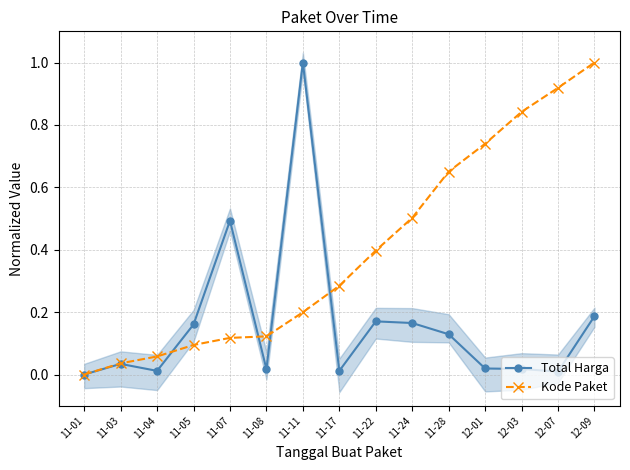

Rank the series by their maximum value, from highest to lowest.

Total Harga, Kode Paket